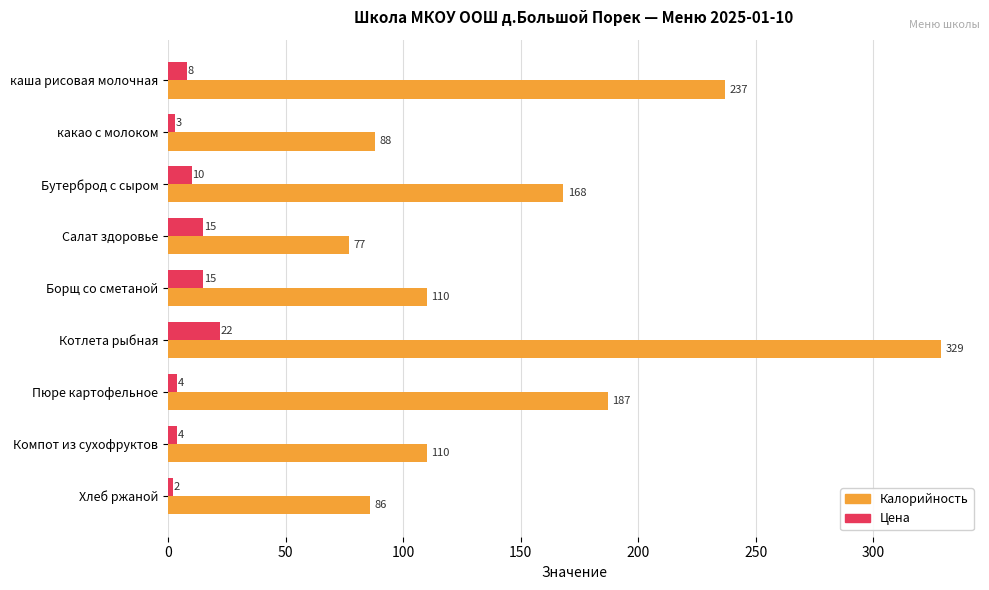

List the series in order of their overall mean, highest first.

Калорийность, Цена